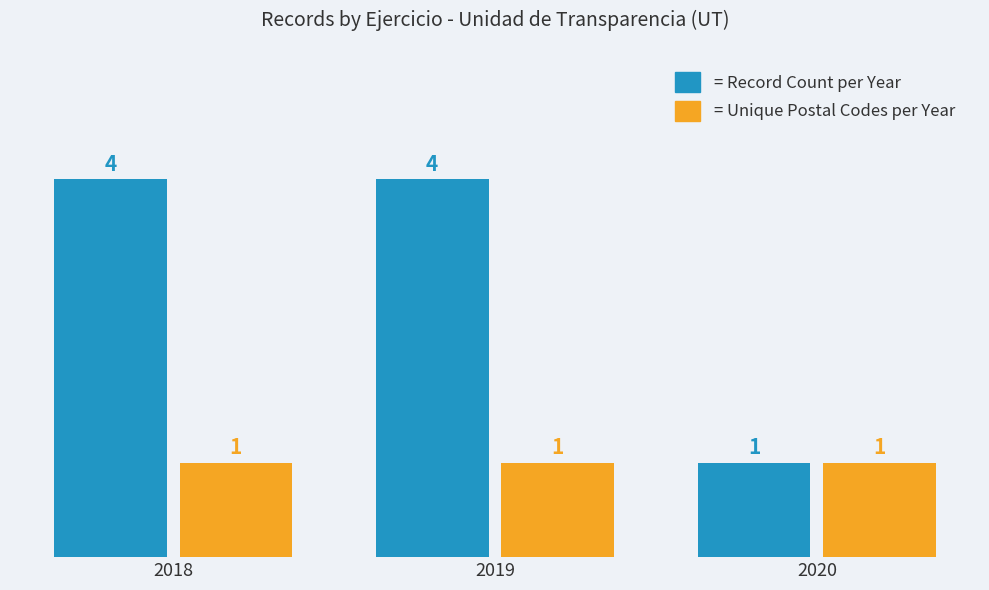

How many bars are there in each group?

2